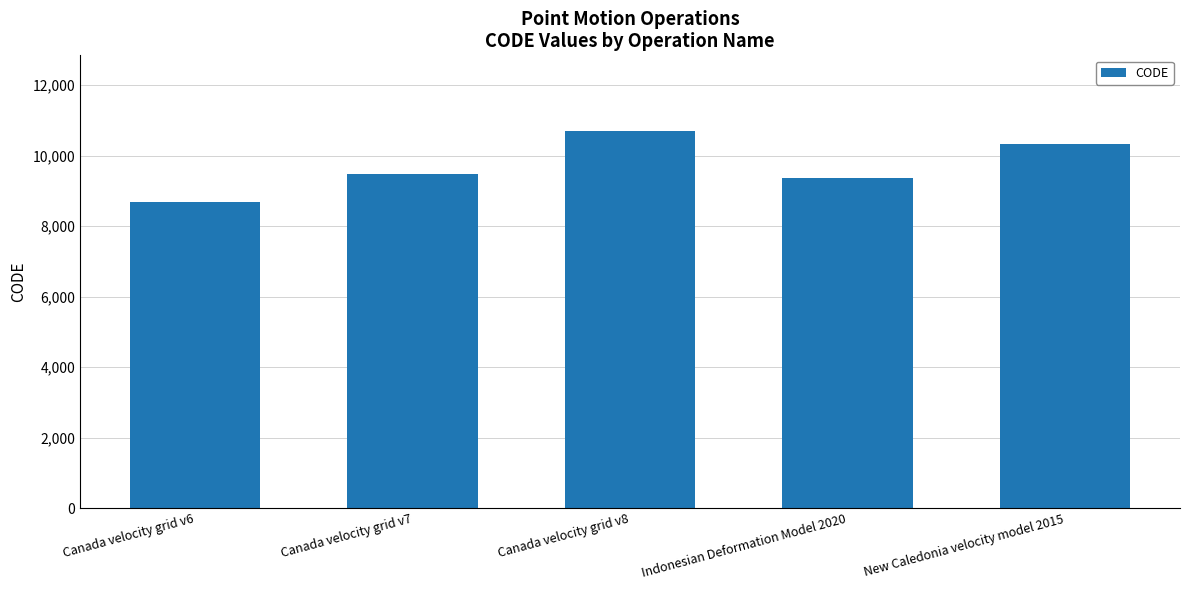

Count the number of data series in this chart.

1